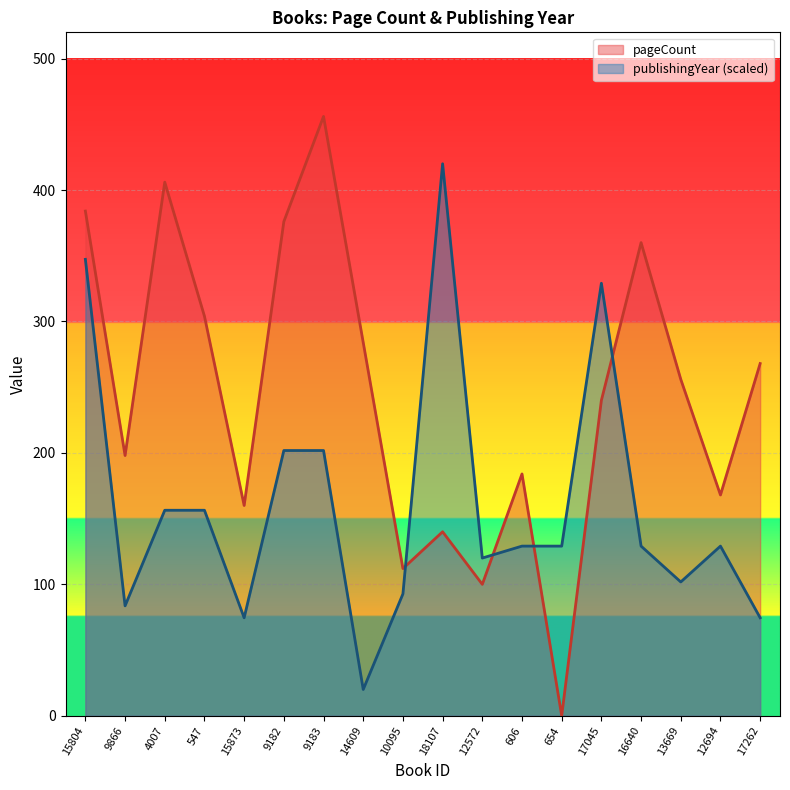

True or false: pageCount has a value of -277.8 at 654.

False